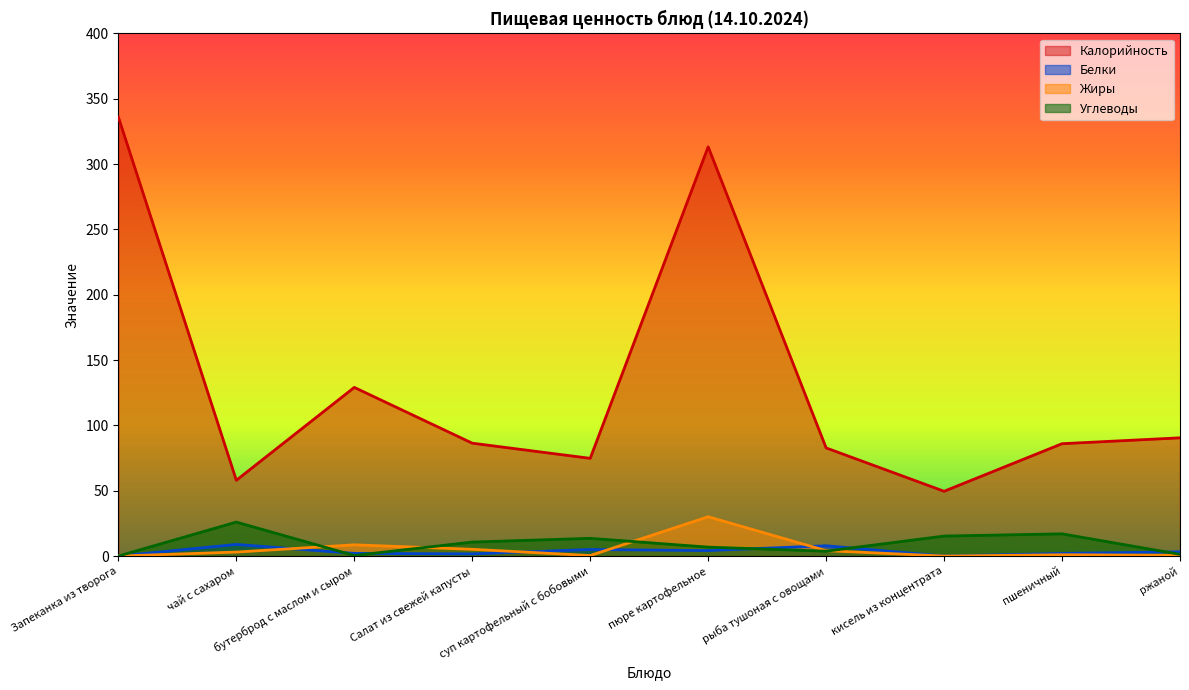

At which label is Белки closest to 4?

пюре картофельное